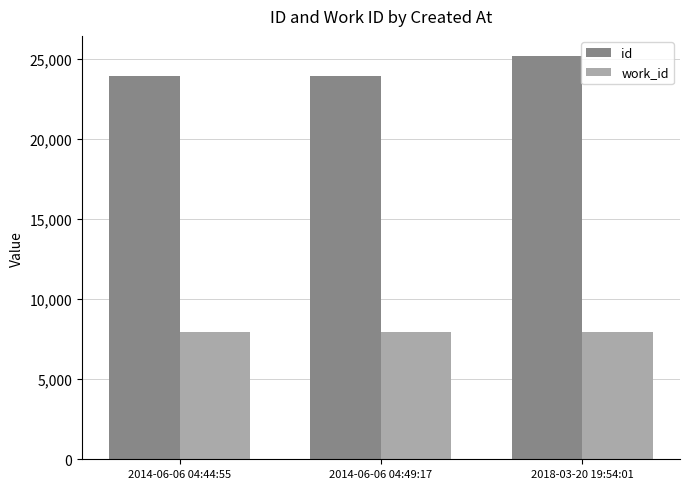

The id series shows 37888 at 2014-06-06 04:44:55. True or false?

False